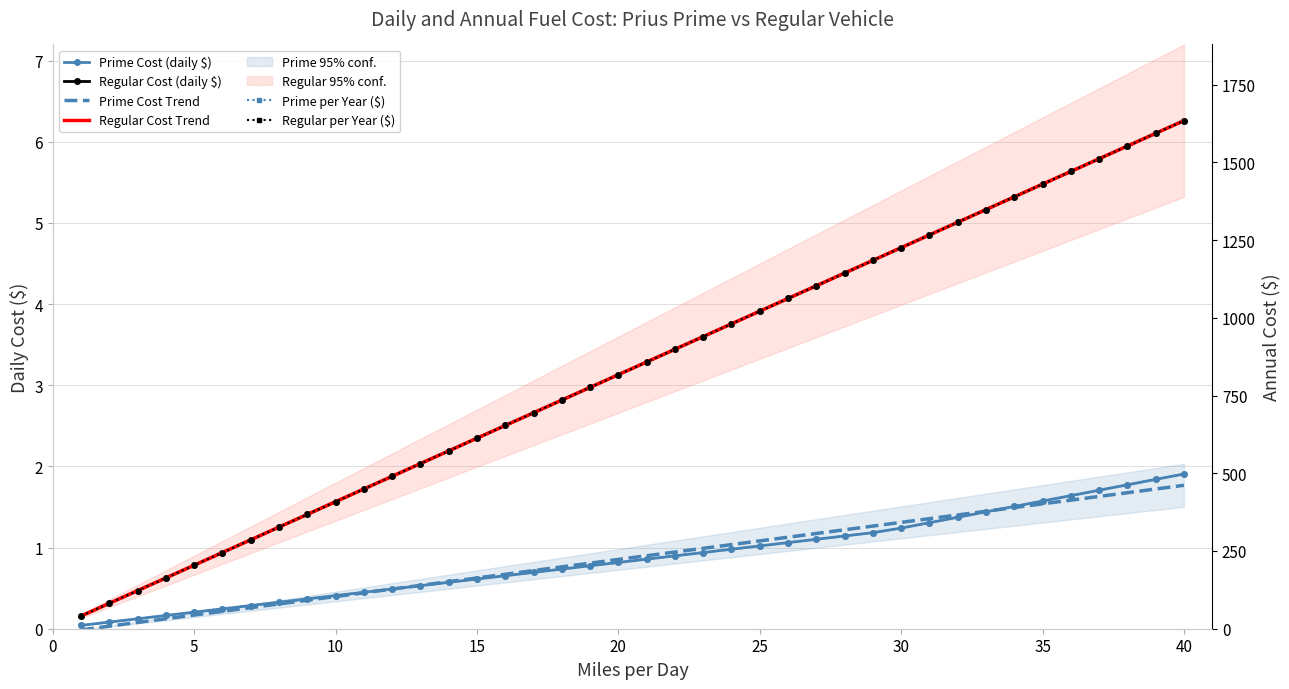

How many data points in Prime Cost Trend are less than 0?

1